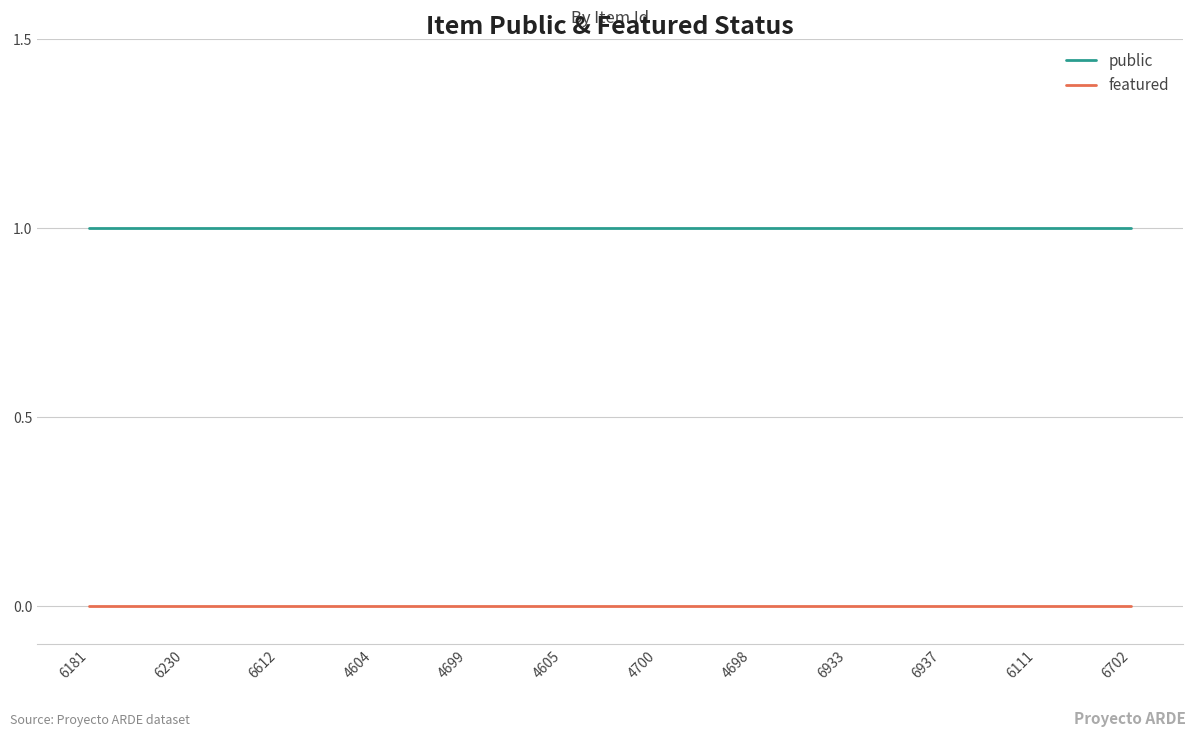

How many series are shown in this chart?

2